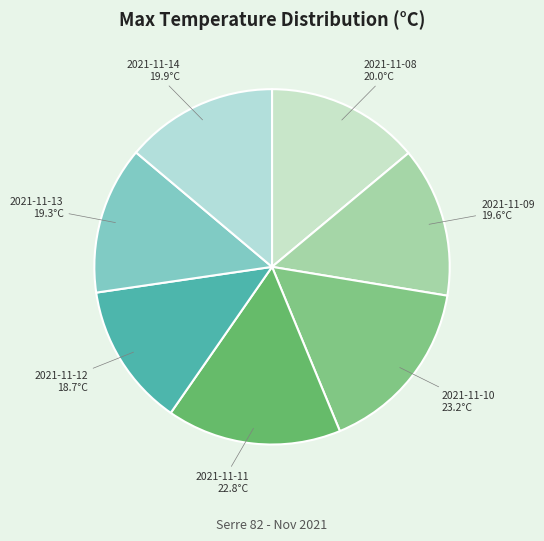

Is there a majority slice in this chart?

No